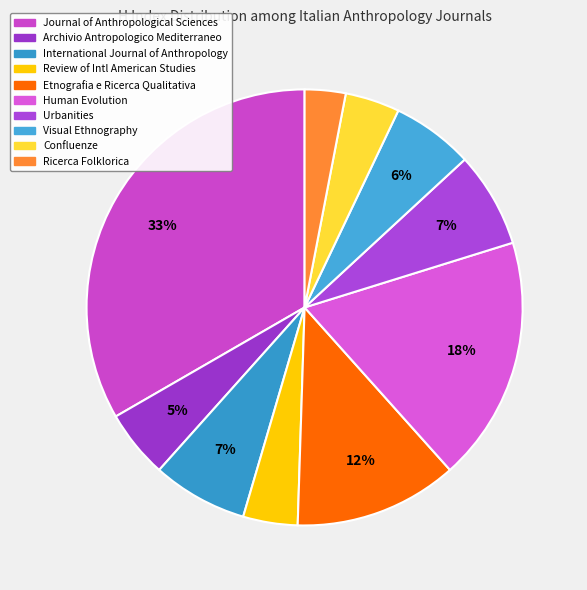

How many segments does this pie chart have?

10